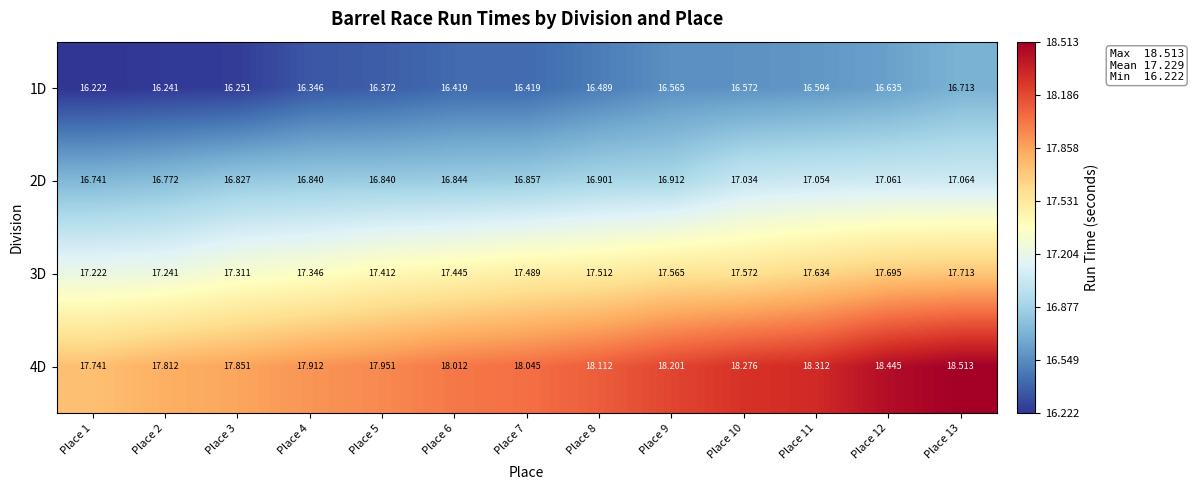

Is the value of 4D at Place 8 greater than the value of 3D at Place 4?

Yes